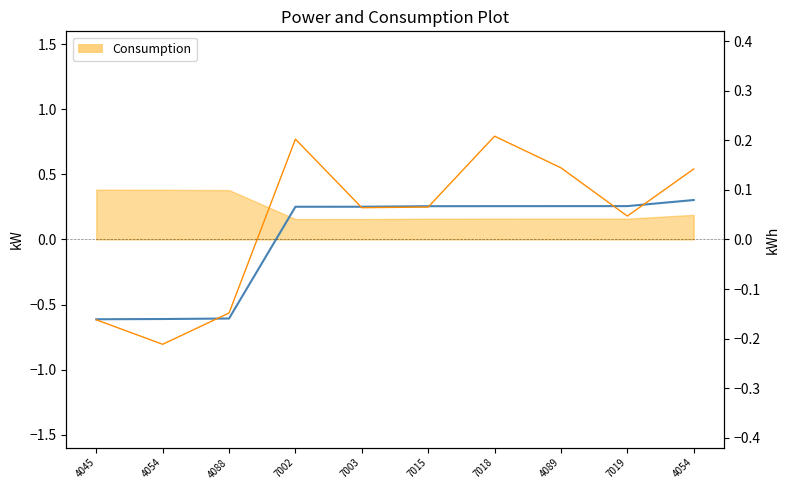

Reading left to right, list all the values displayed in this chart.

PowerProduction: -0.6	-0.6	-0.6	0.3	0.3	0.3	0.3	0.3	0.3	0.3
PowerConsumption: -0.6	-0.8	-0.6	0.8	0.2	0.2	0.8	0.6	0.2	0.5